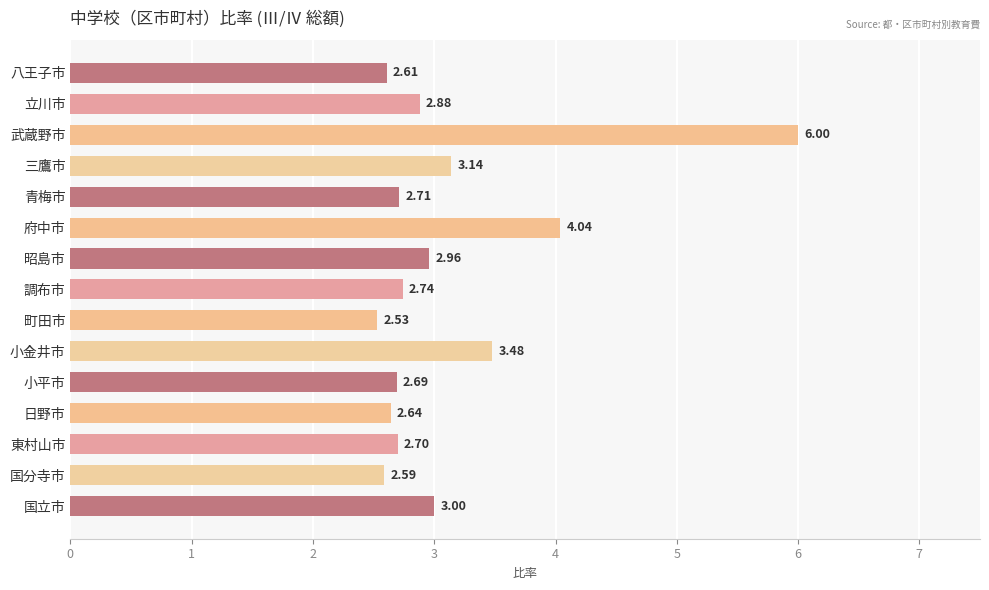

At which category does the chart reach its peak across all series?

武蔵野市